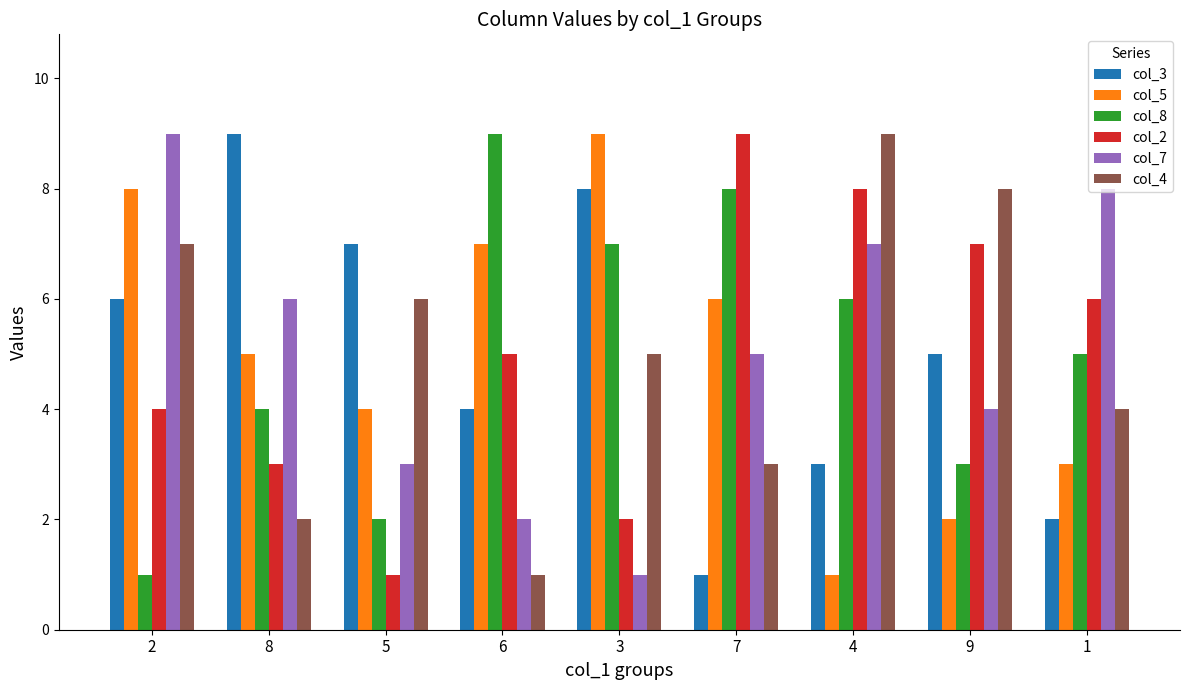

What position from the right is 4?

3